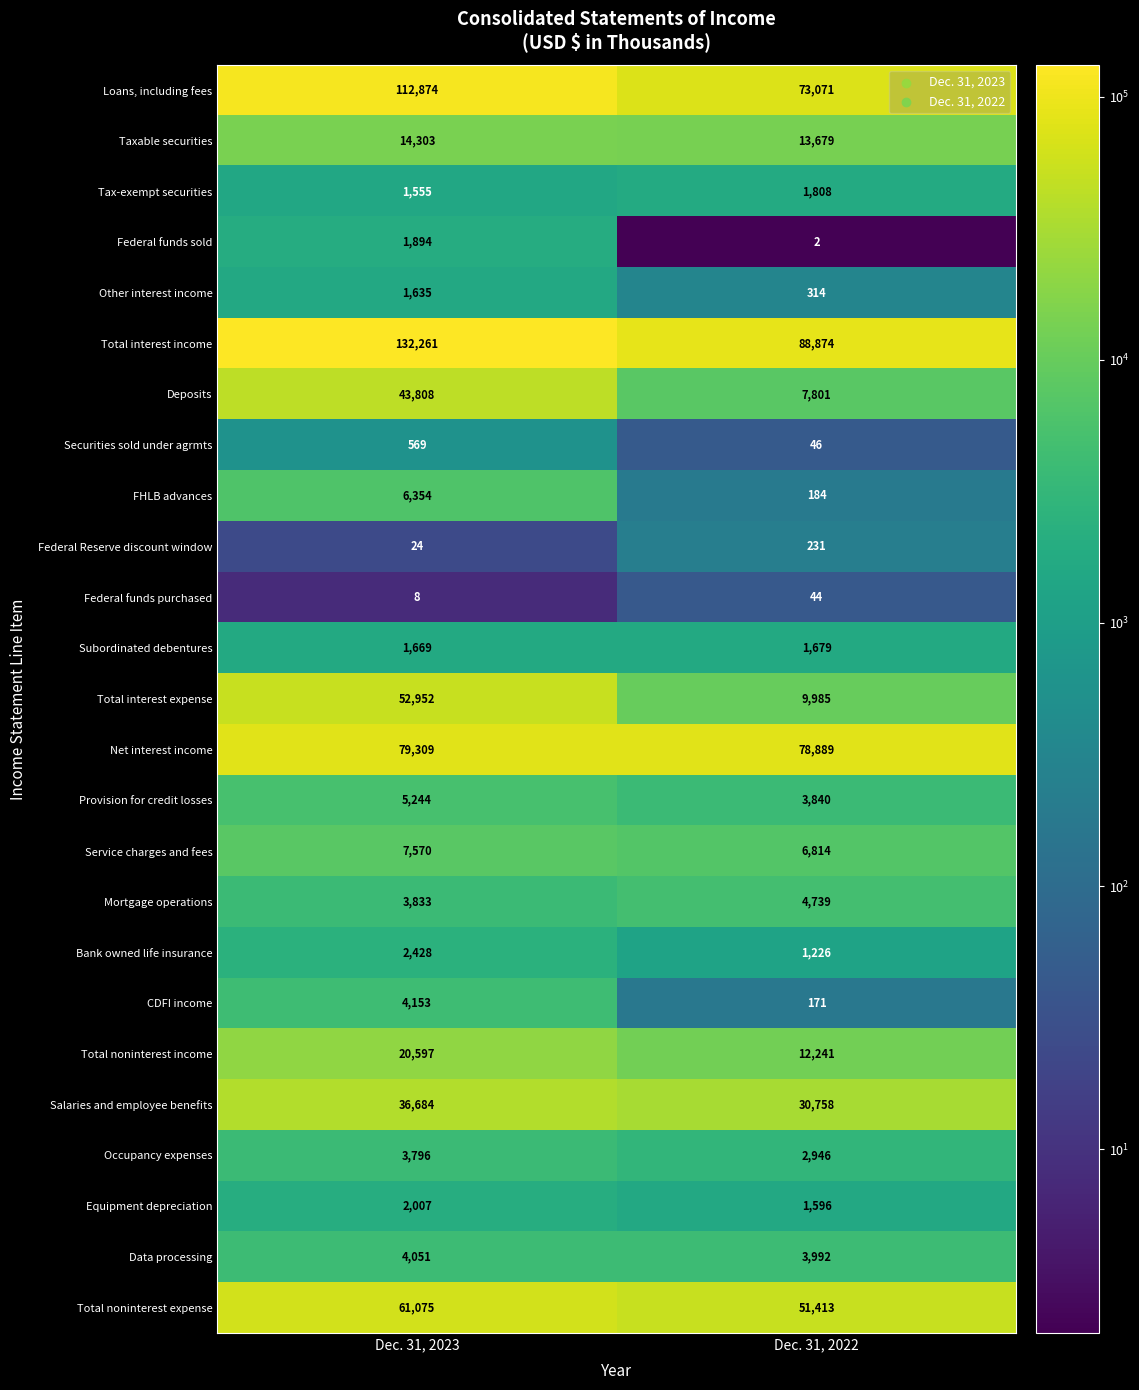

At Dec. 31, 2023, list the series in order from largest to smallest.

Total interest income, Loans, including fees, Net interest income, Total noninterest expense, Total interest expense, Deposits, Salaries and employee benefits, Total noninterest income, Taxable securities, Service charges and fees, FHLB advances, Provision for credit losses, CDFI income, Data processing, Mortgage operations, Occupancy expenses, Bank owned life insurance, Equipment depreciation, Federal funds sold, Subordinated debentures, Other interest income, Tax-exempt securities, Securities sold under agrmts, Federal Reserve discount window, Federal funds purchased